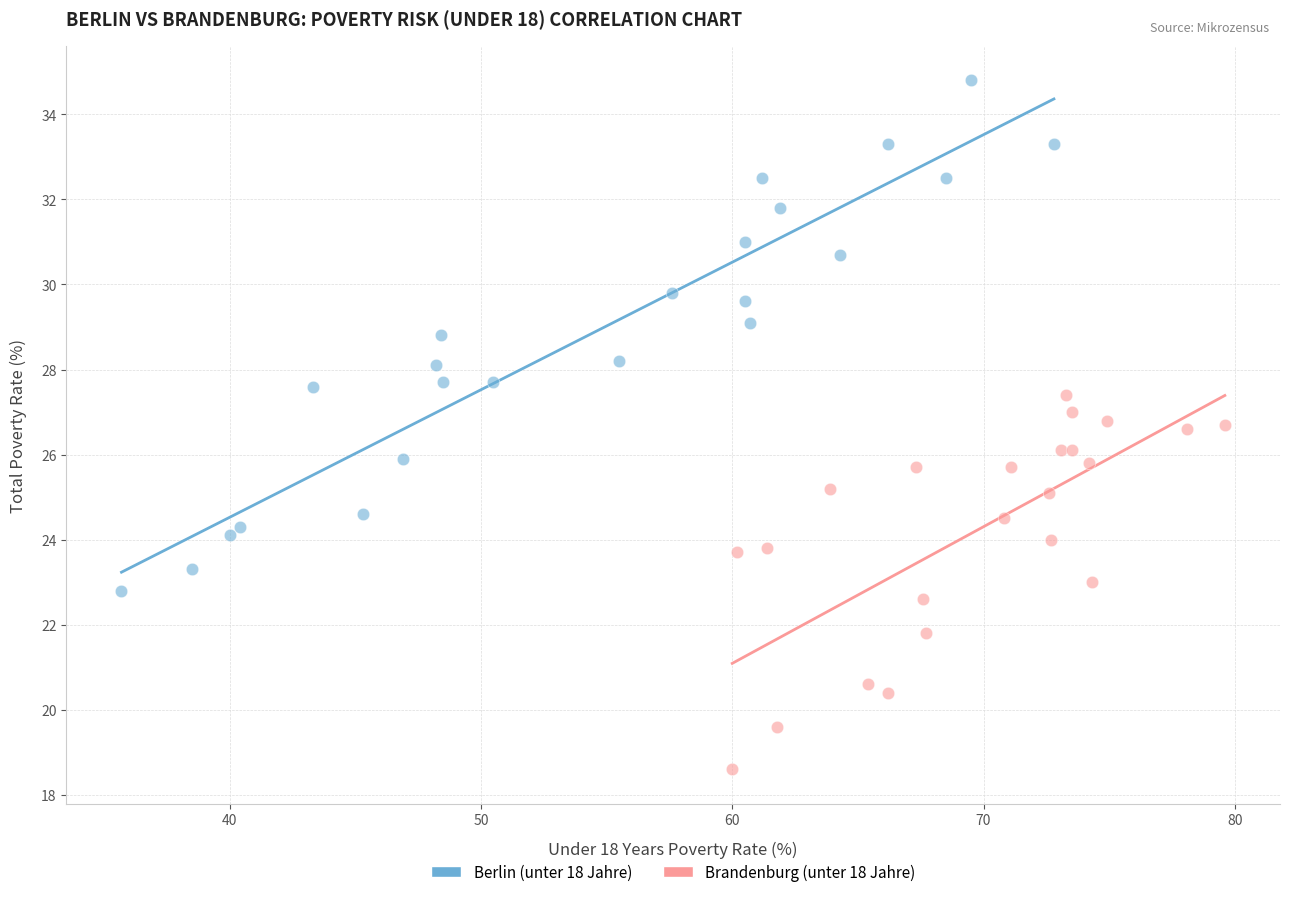

Which series contains the lowest Y value?

Brandenburg (unter 18 Jahre)